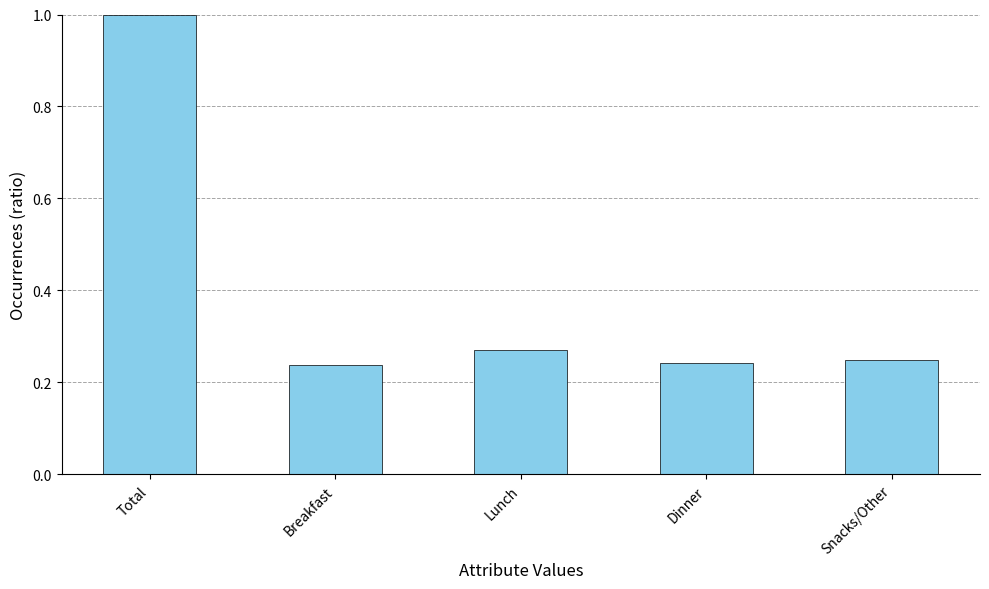

What is the difference between the maximum and second lowest values?

0.8